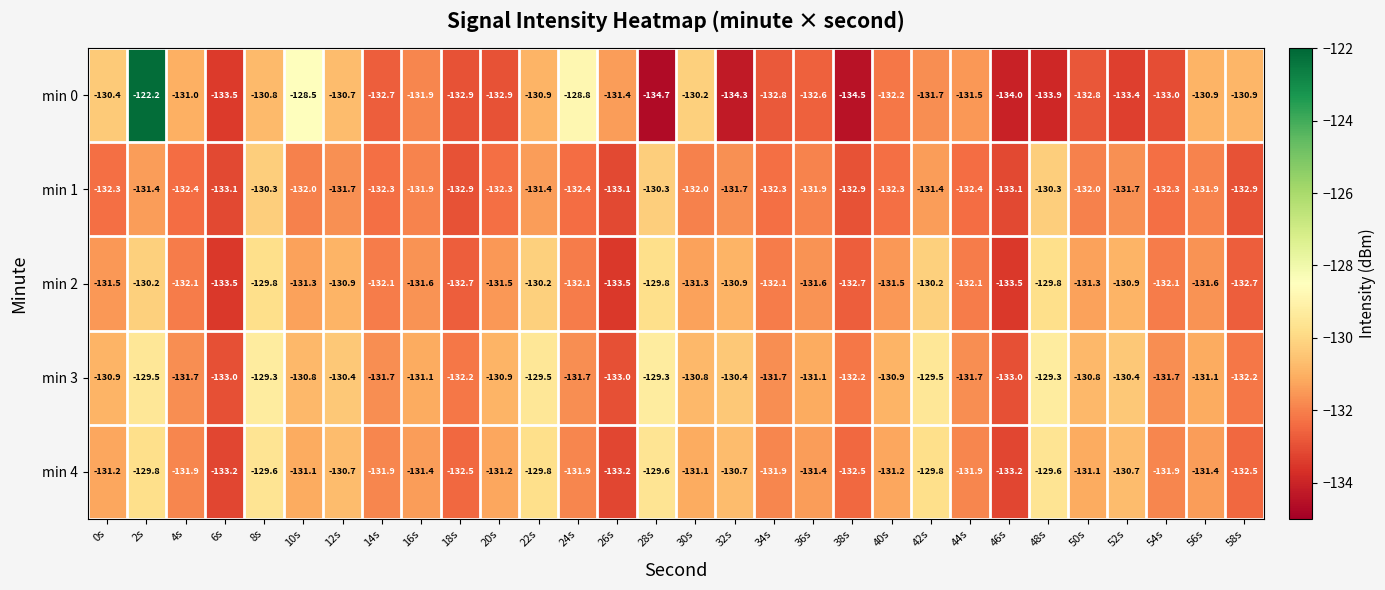

What is the sum of all min 4 values?

-3939.9